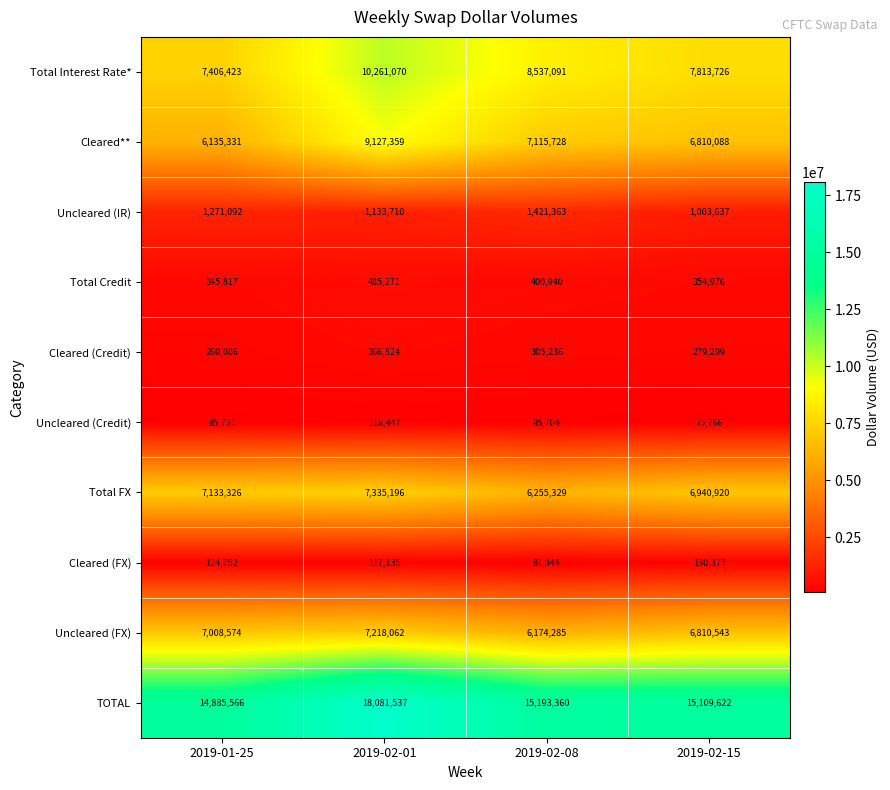

Which series has the largest total across all categories?

TOTAL